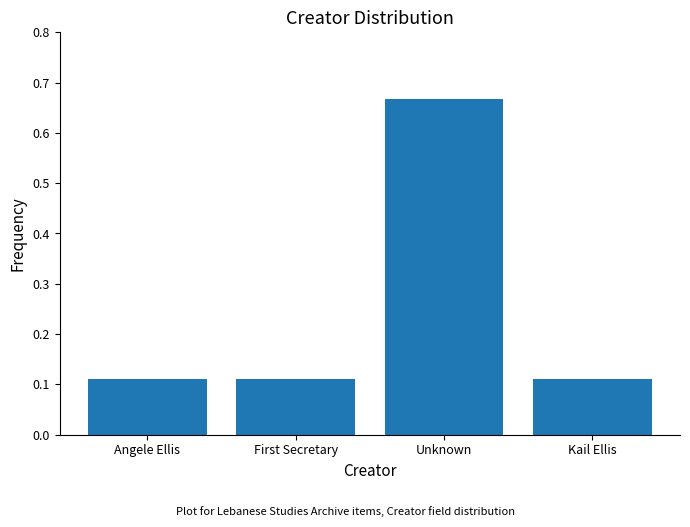

At which category does the chart reach its peak across all series?

Unknown